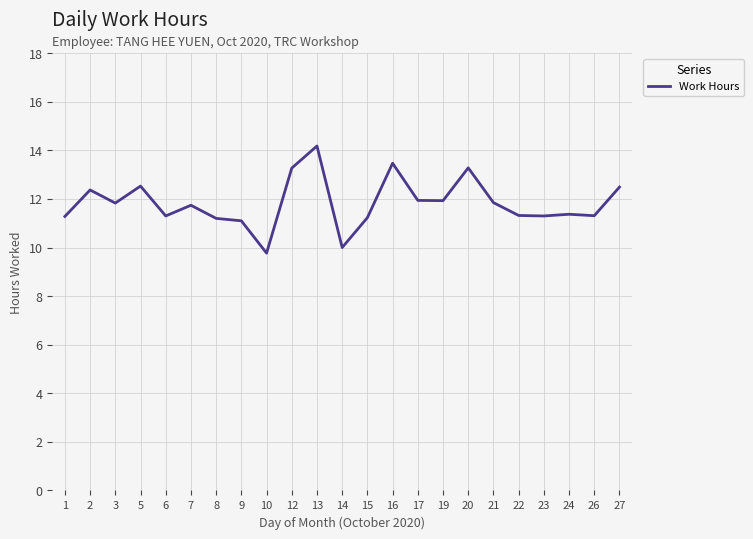

What is the approximate value at 1?

11.3